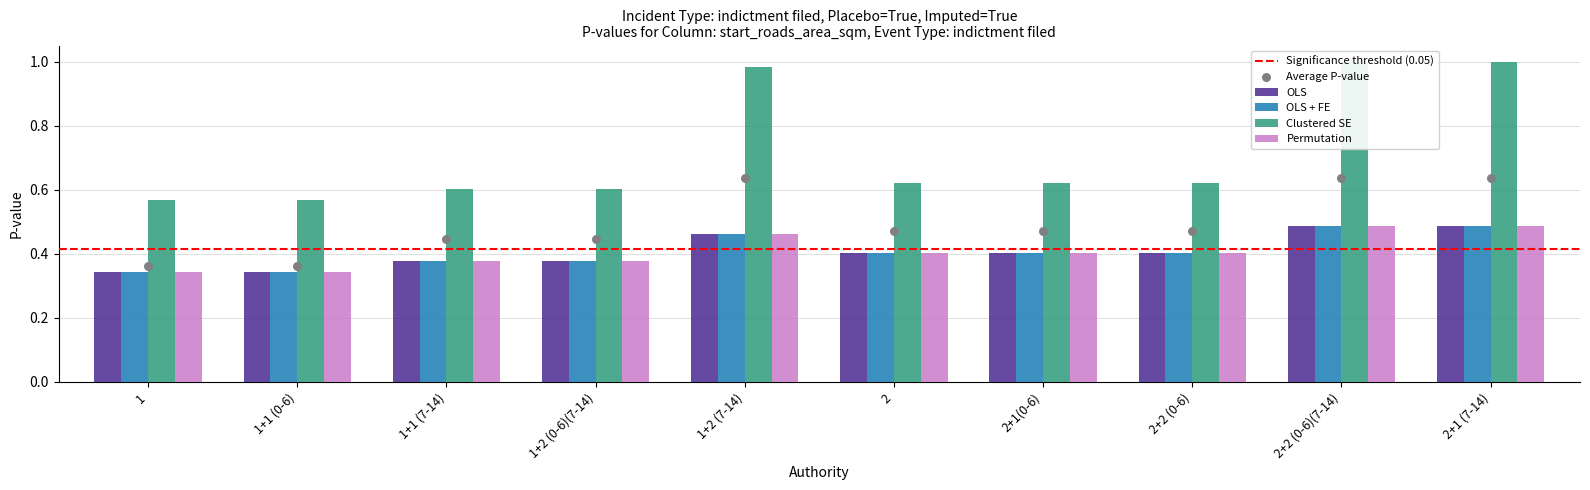

What are all the series names shown in the legend?

OLS, OLS + FE, Clustered SE, Permutation